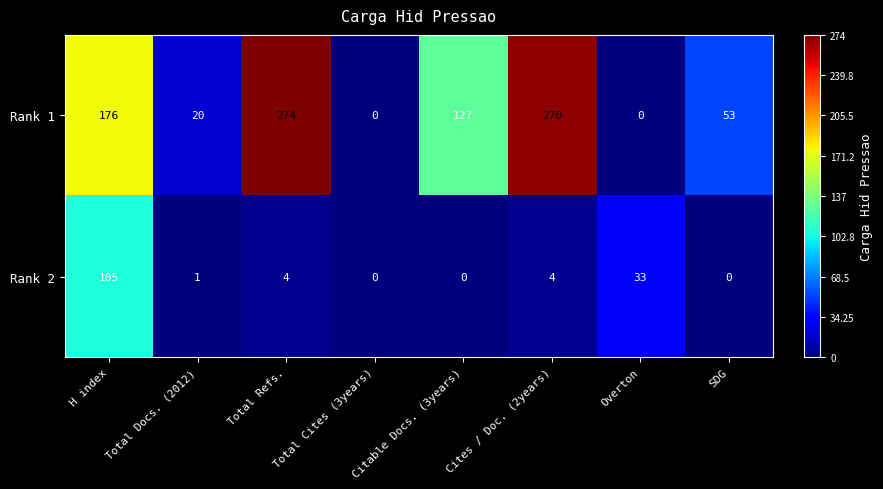

What is the maximum value for Rank 1?

274